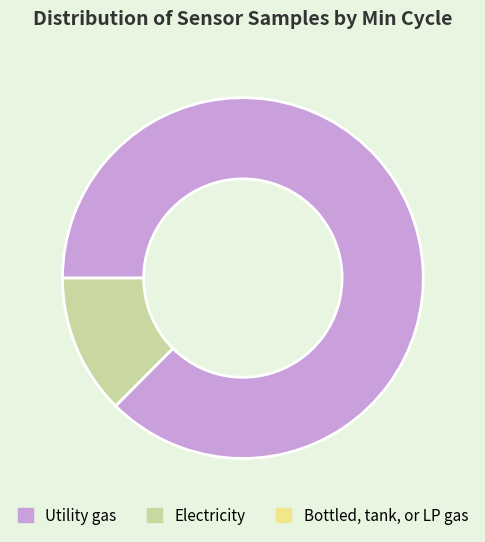

Is there a majority slice in this chart?

Yes